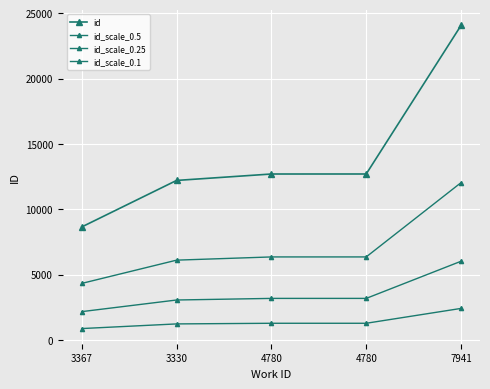

Between 3330 and 4780, which series saw the biggest shift?

id